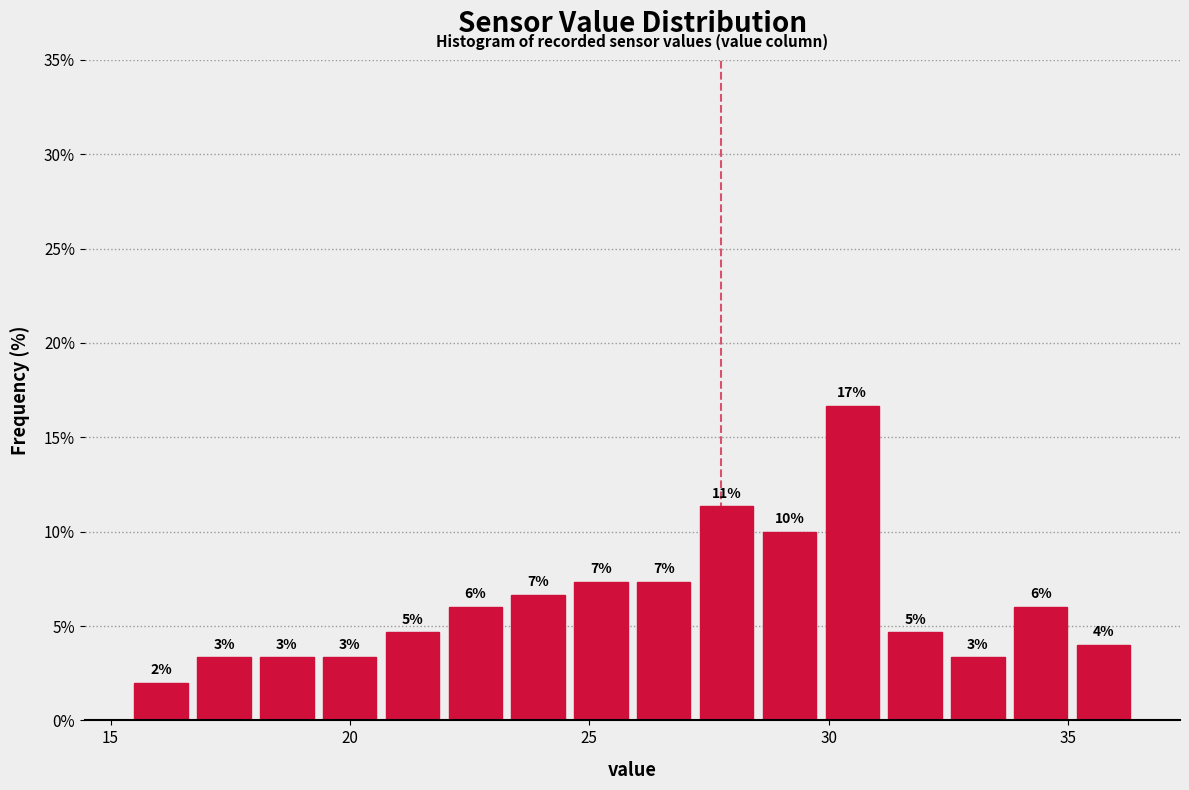

Around what value on the x-axis is the tallest bar? Give the approximate position of its centre, as read against the axis.

30.5